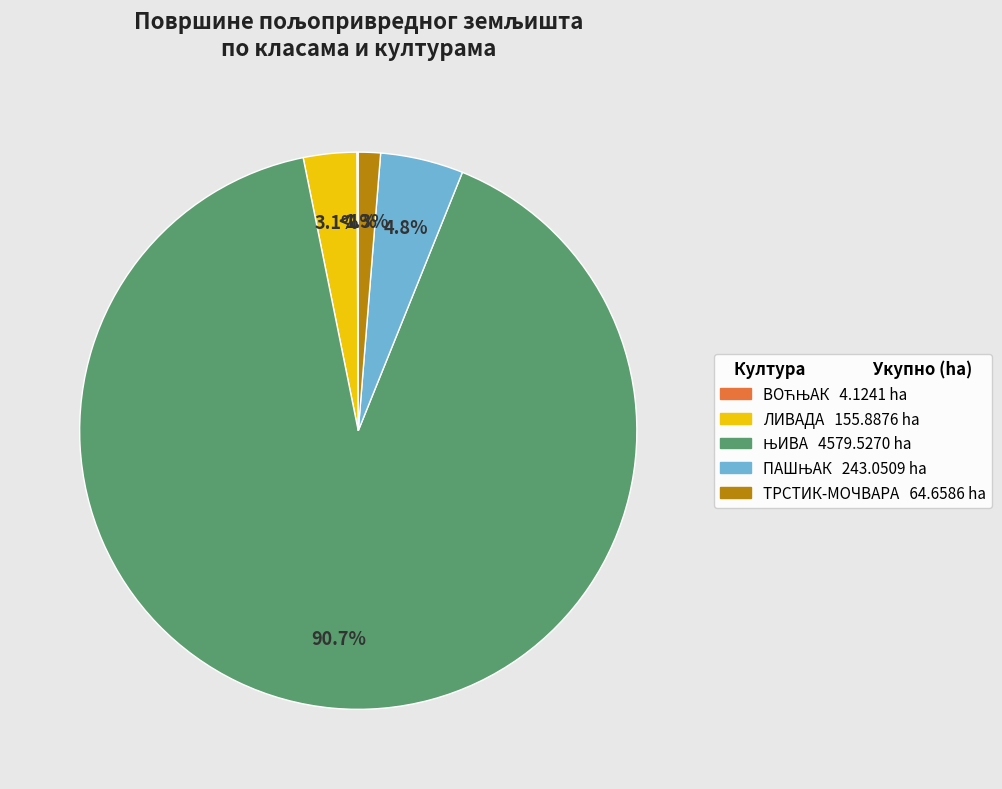

To the nearest percent, what is the combined percentage of ПАШЊАК and ЛИВАДА?

8%